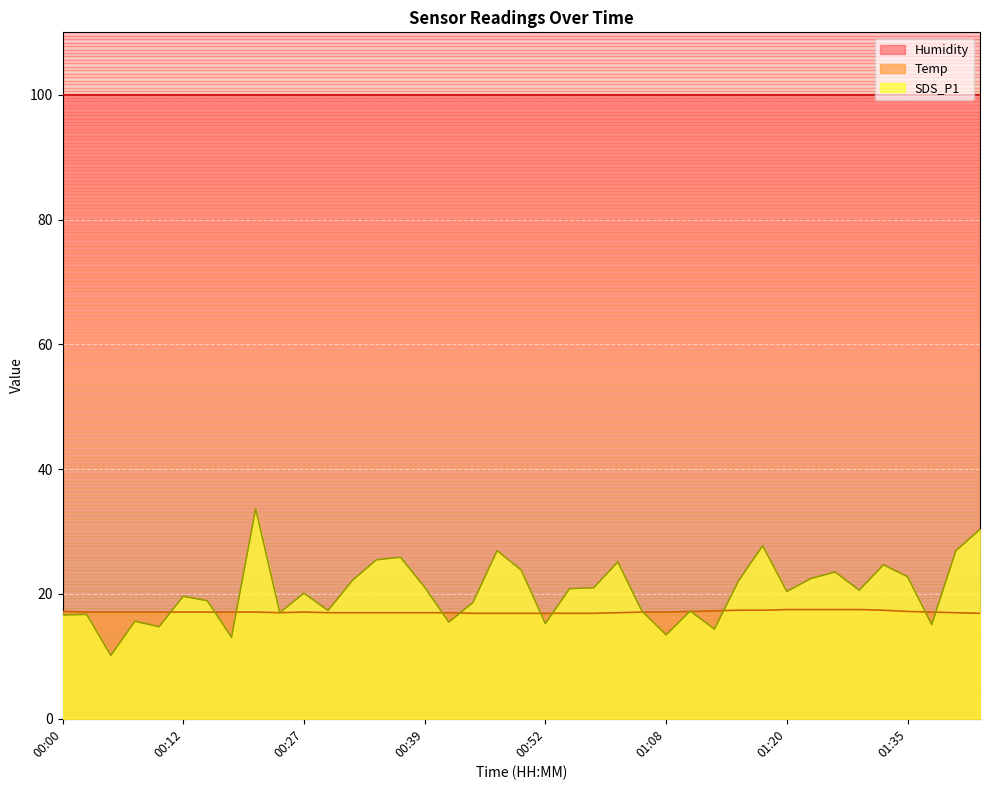

Which series has the largest total across all categories?

Humidity